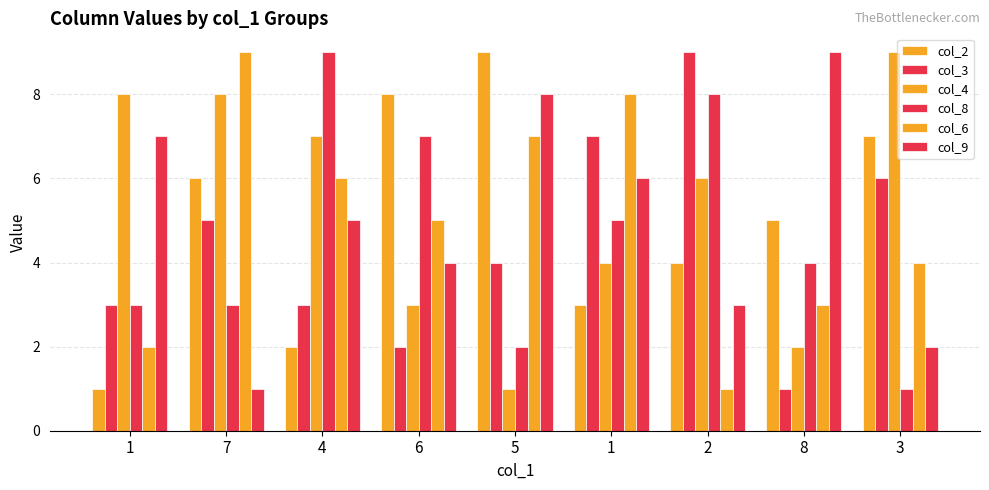

How many bars are there in each group?

6